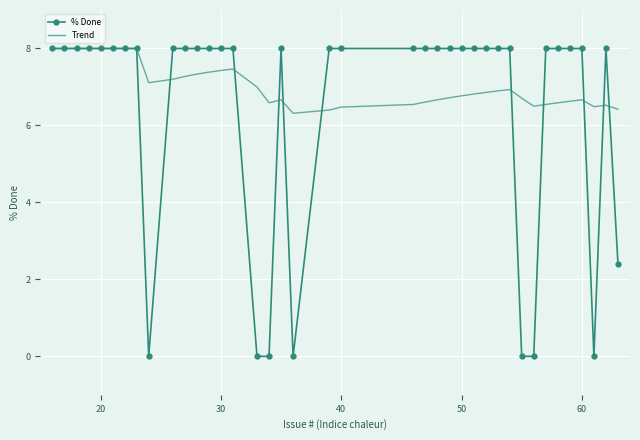

Which series has the largest total across all categories?

Trend